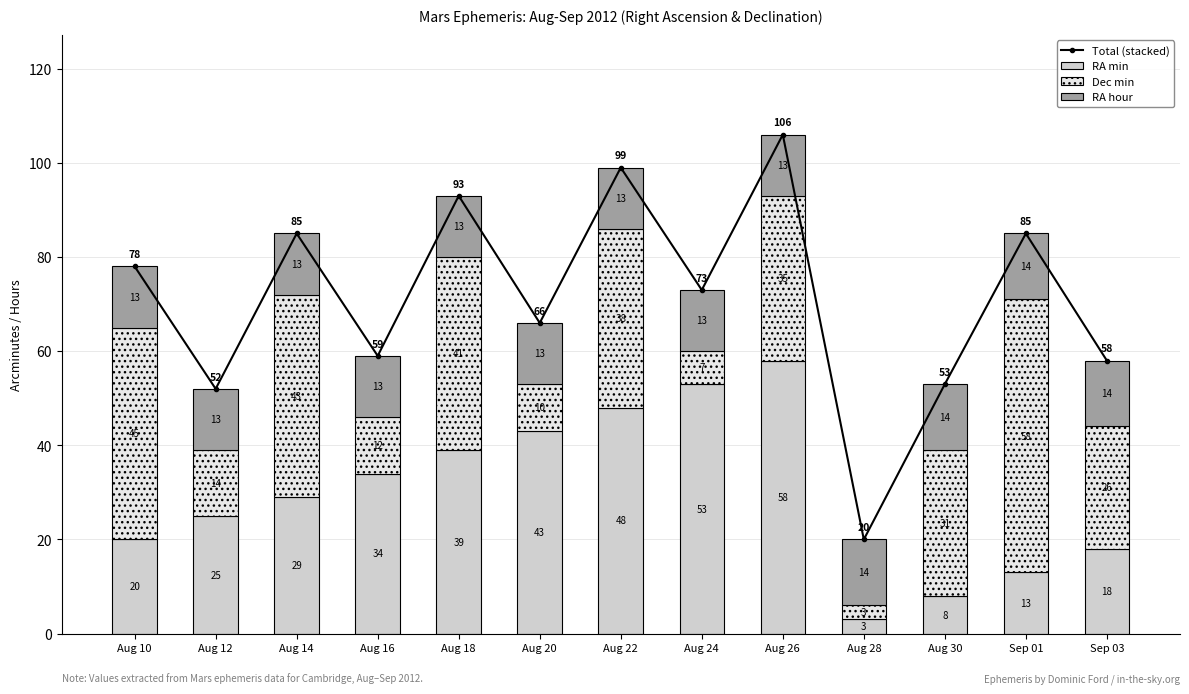

True or false: RA hour has a value of 13 at Aug 20.

True